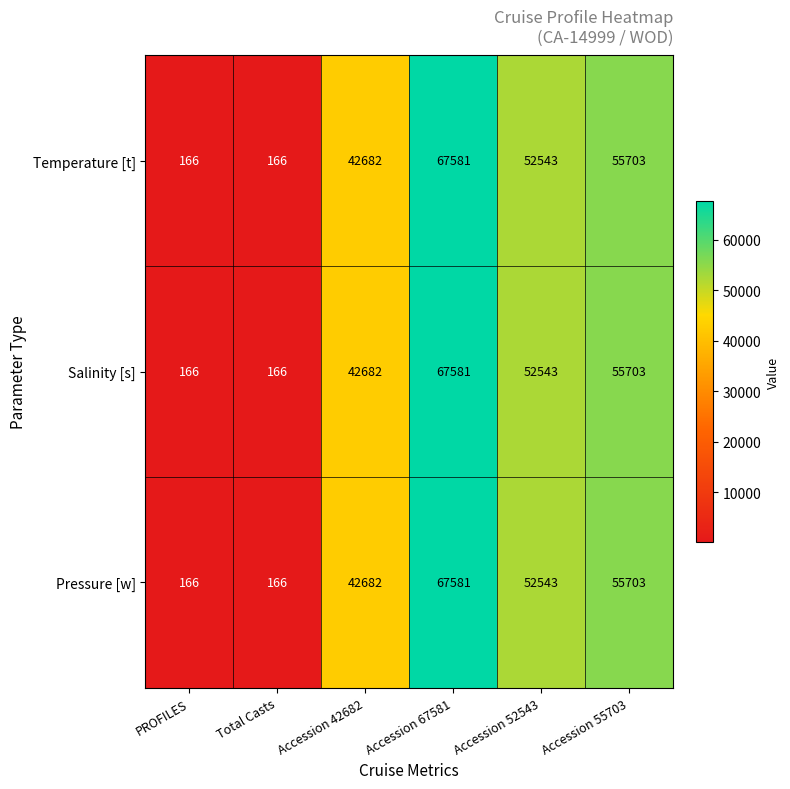

What is the sum of all Pressure [w] values?

218841